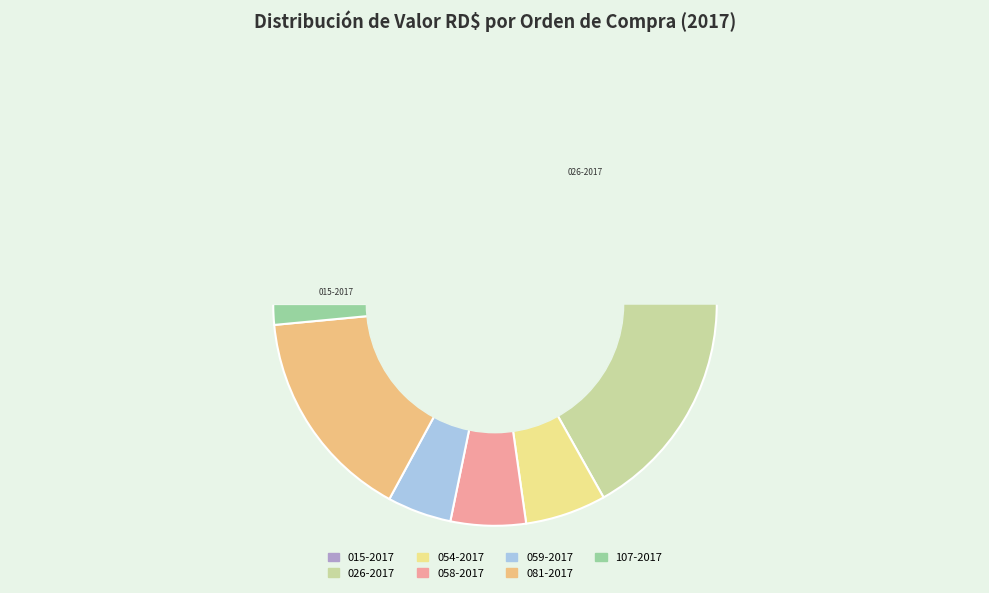

Does 026-2017 represent more than half of the total?

Yes